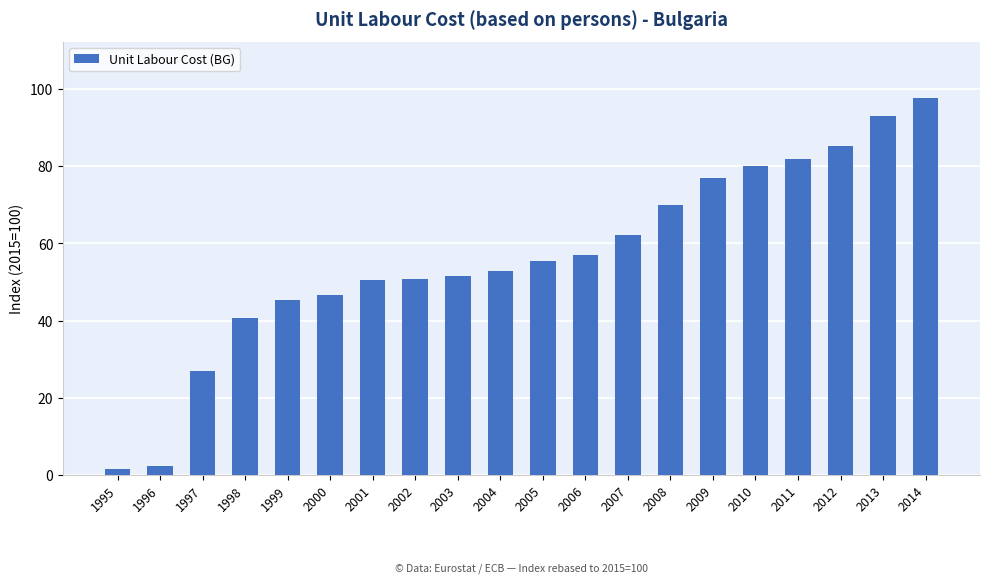

What is the difference between the maximum and second lowest values?

95.0